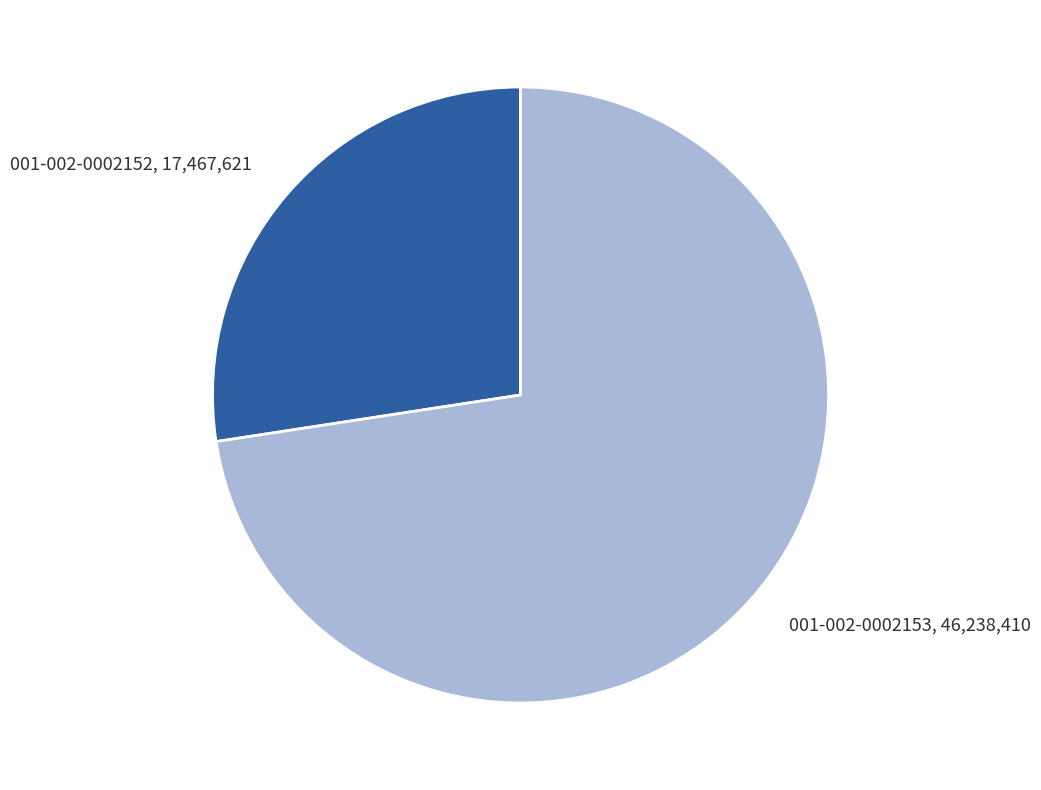

Which slice is the largest?

001-002-0002153